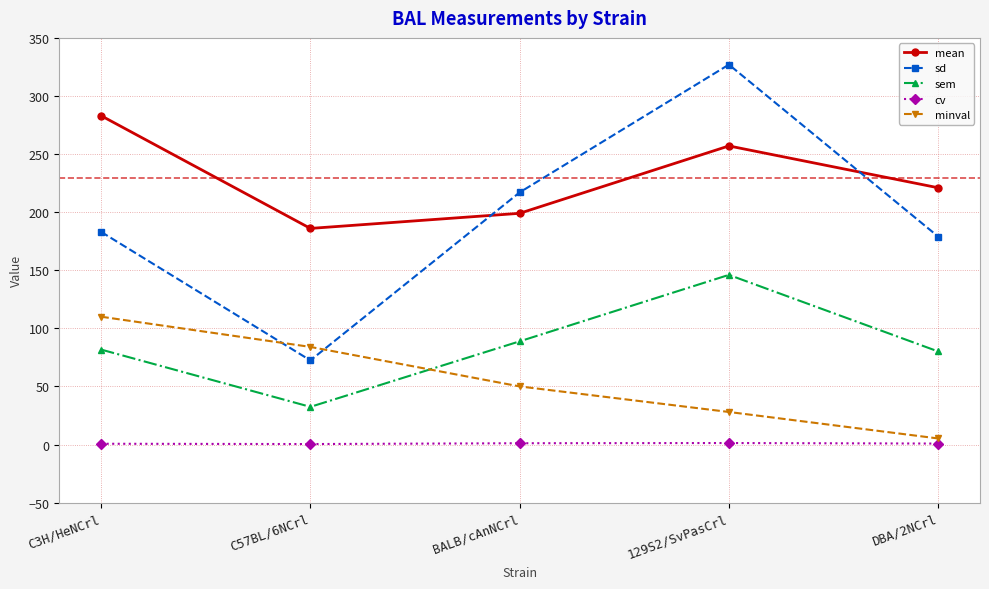

What is the difference between the maximum and minimum values in the sem series?

113.6